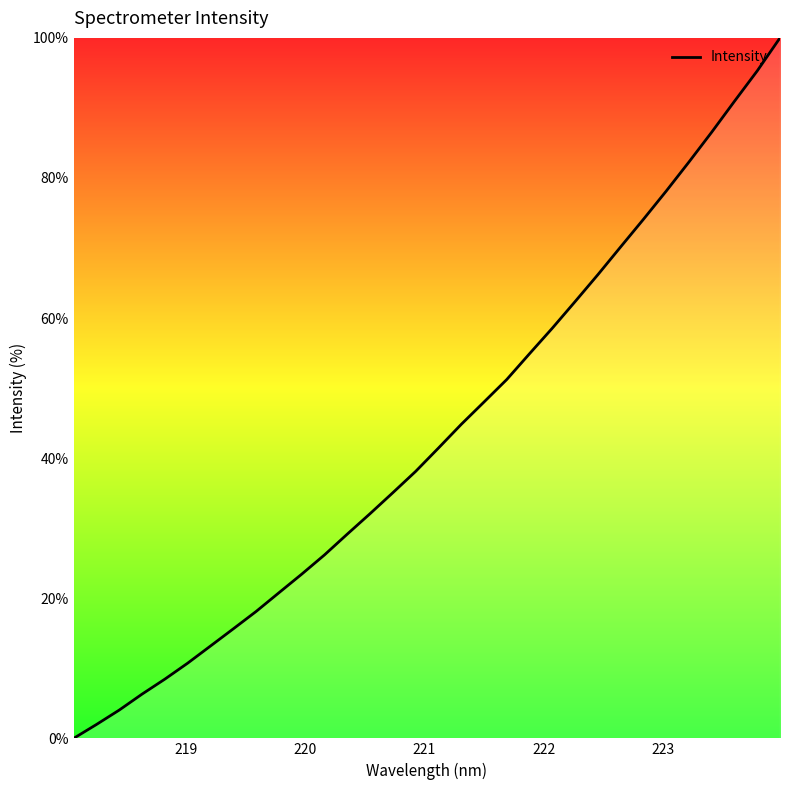

What is the maximum value shown in the chart?

100.0